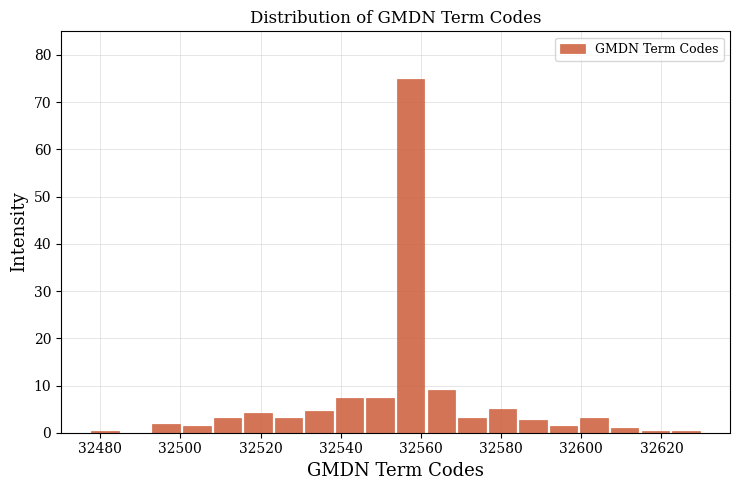

Read against the x-axis, roughly where is the centre of the tallest bar?

32558